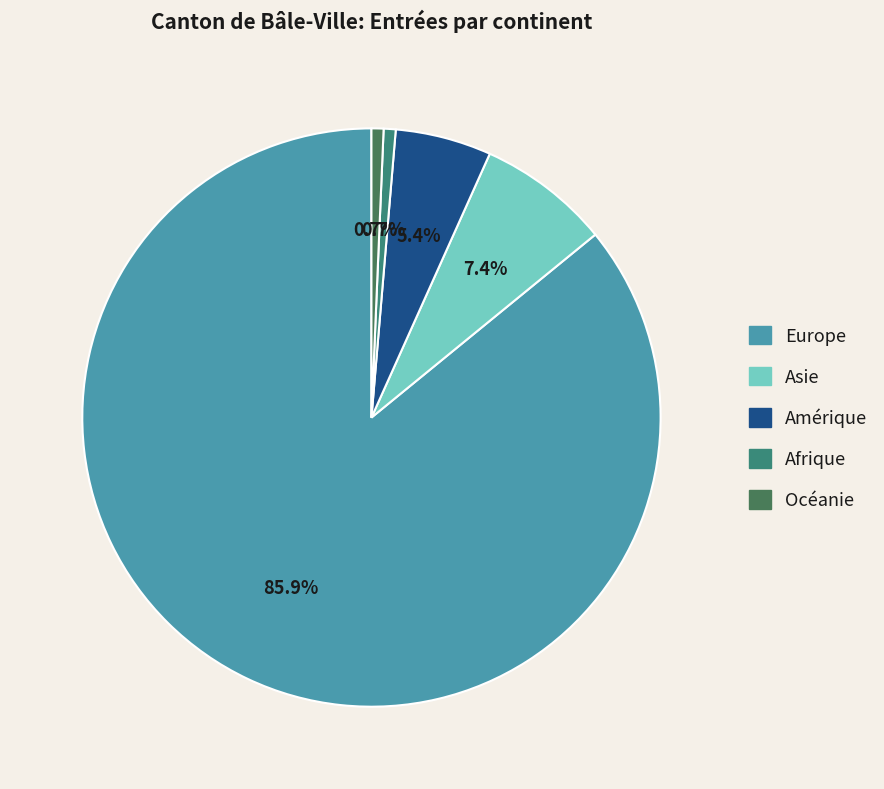

How many slices are in this pie chart?

5